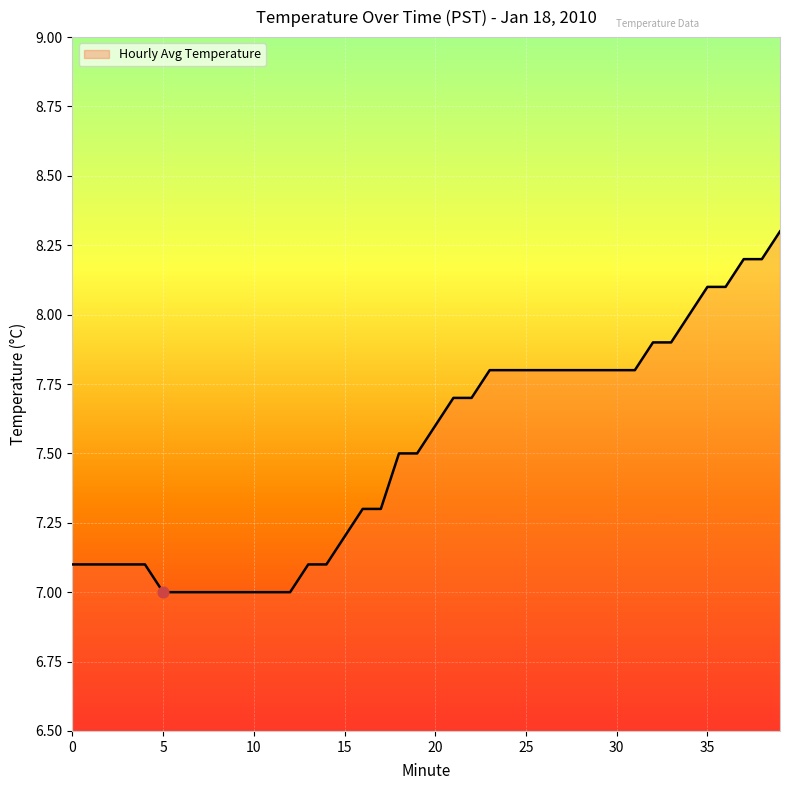

What is the minimum value shown in the chart?

7.0